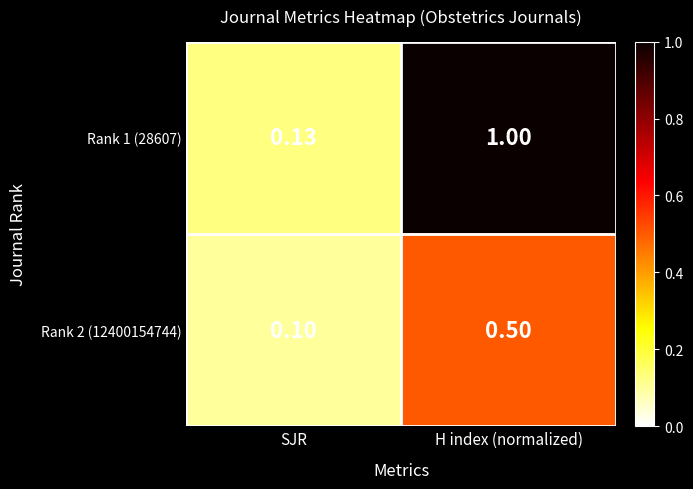

At which category does the chart reach its minimum across all series?

SJR